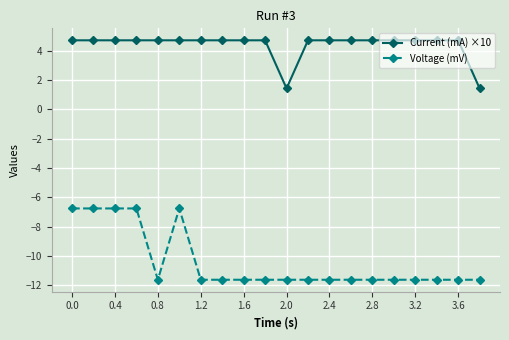

What is the minimum value for Voltage (mV)?

-11.6